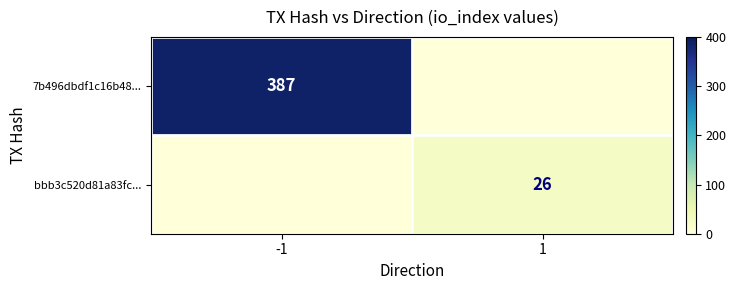

At which category is the sum across all series the highest?

-1